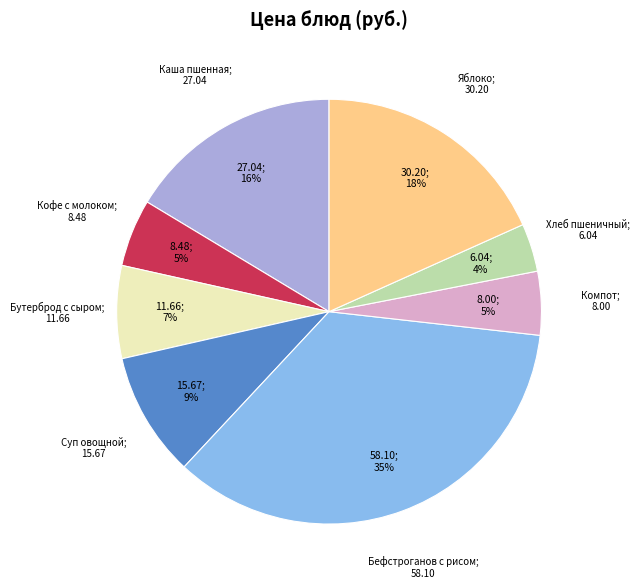

To the nearest percent, what is the average slice percentage?

12%